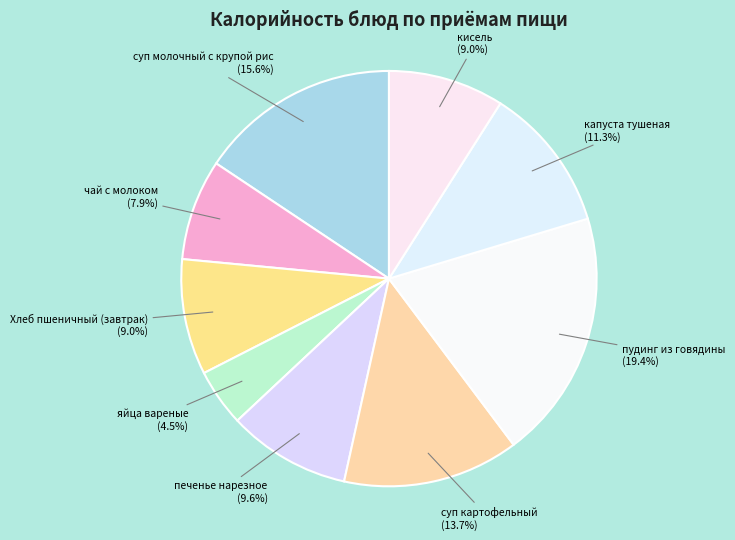

What is the largest slice in the pie chart?

пудинг из говядины